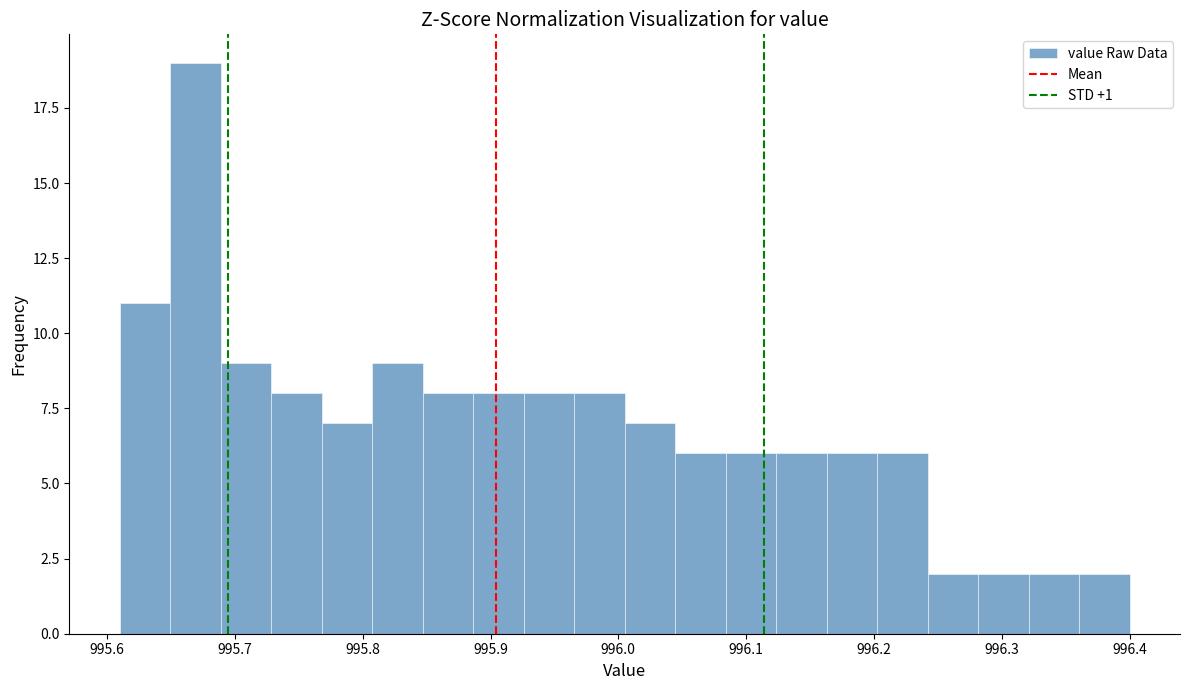

Read against the x-axis, roughly where is the centre of the tallest bar?

995.67